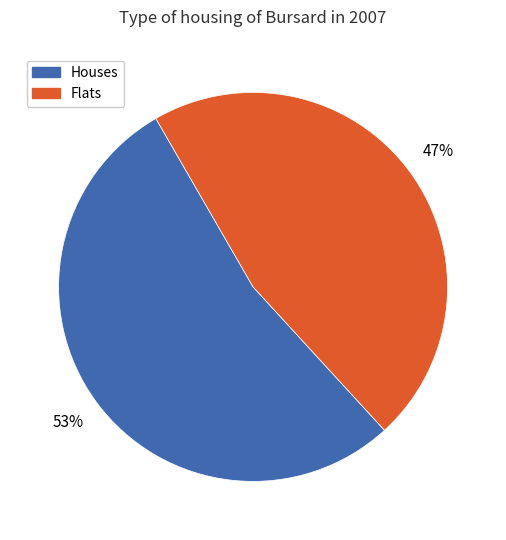

Is there a majority slice in this chart?

Yes